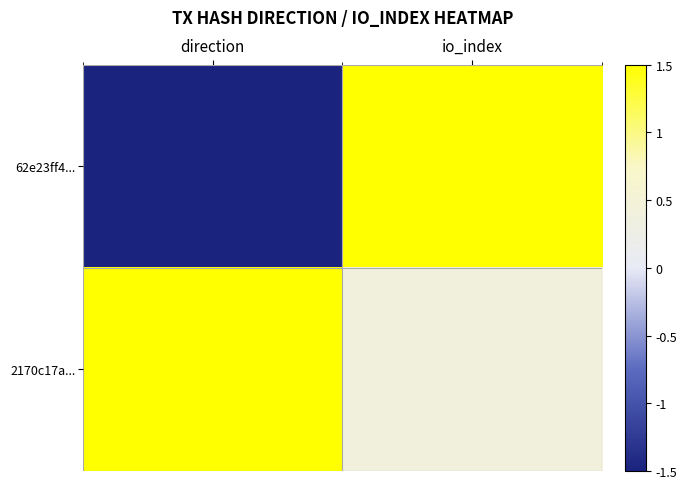

List the series in order of their peak value, lowest first.

62e23ff4..., 2170c17a...